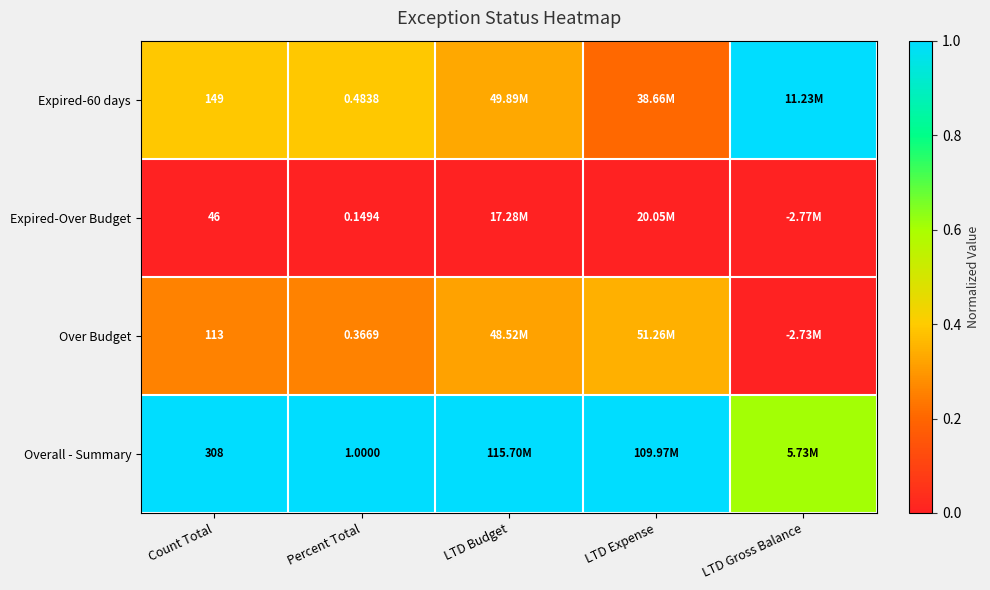

The Overall - Summary series shows 1.0 at Percent Total. True or false?

True